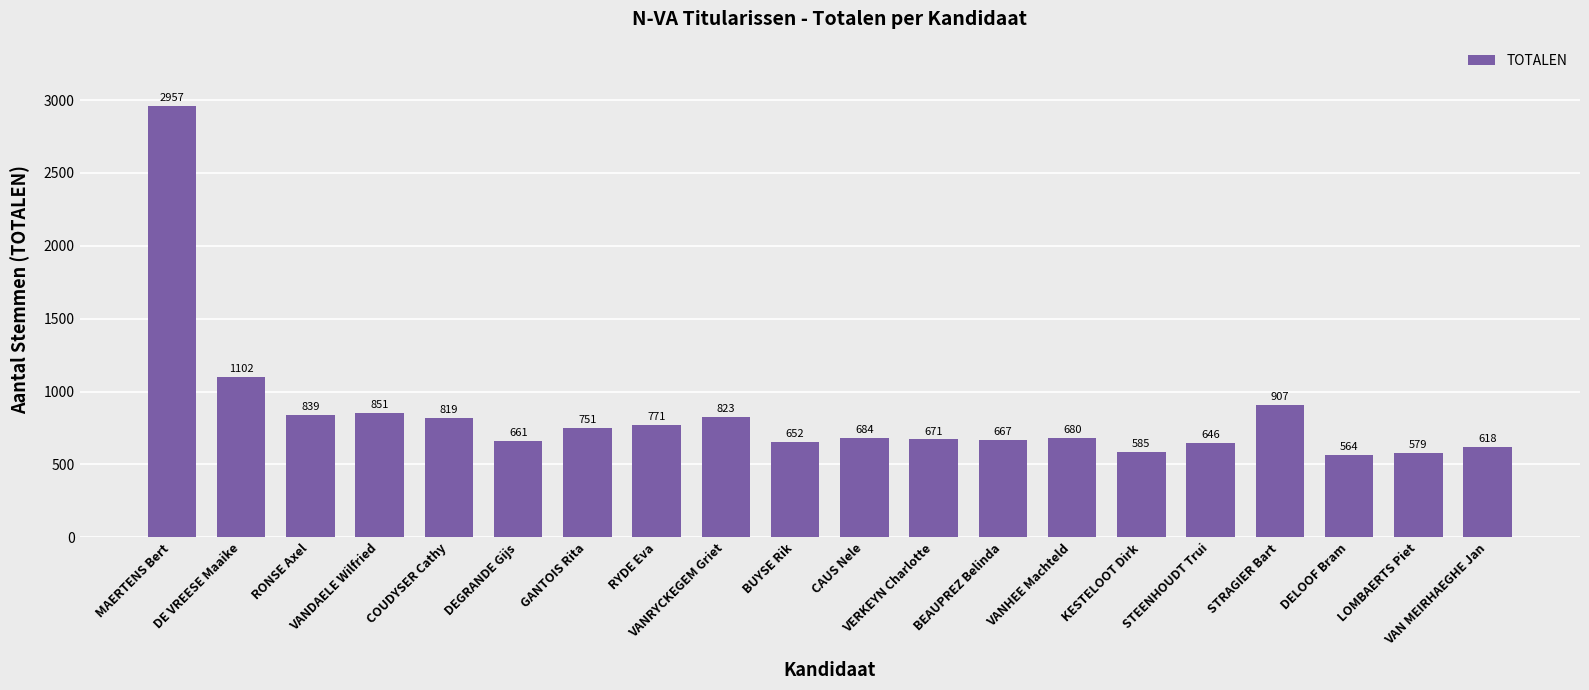

What is the label of the 2nd bar from the right?

LOMBAERTS Piet